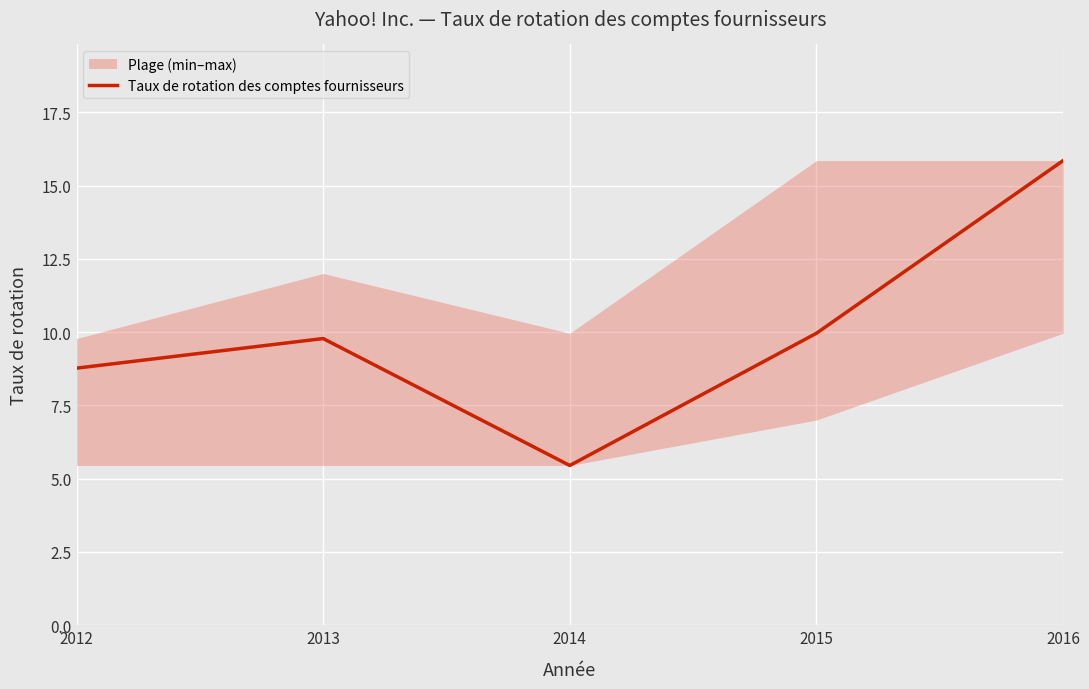

How many interior local valleys (lower than both neighbors) does the data have?

1